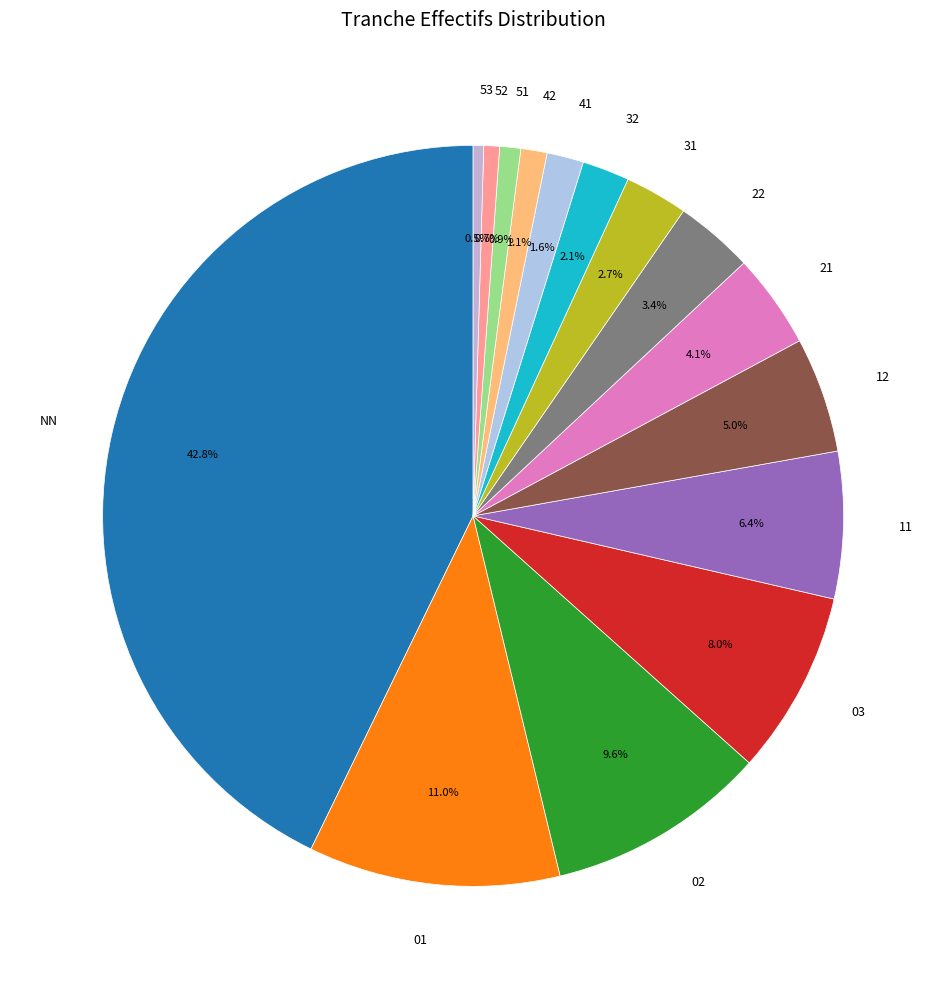

Approximately how many times larger is the value at NN compared to 01?

3.9